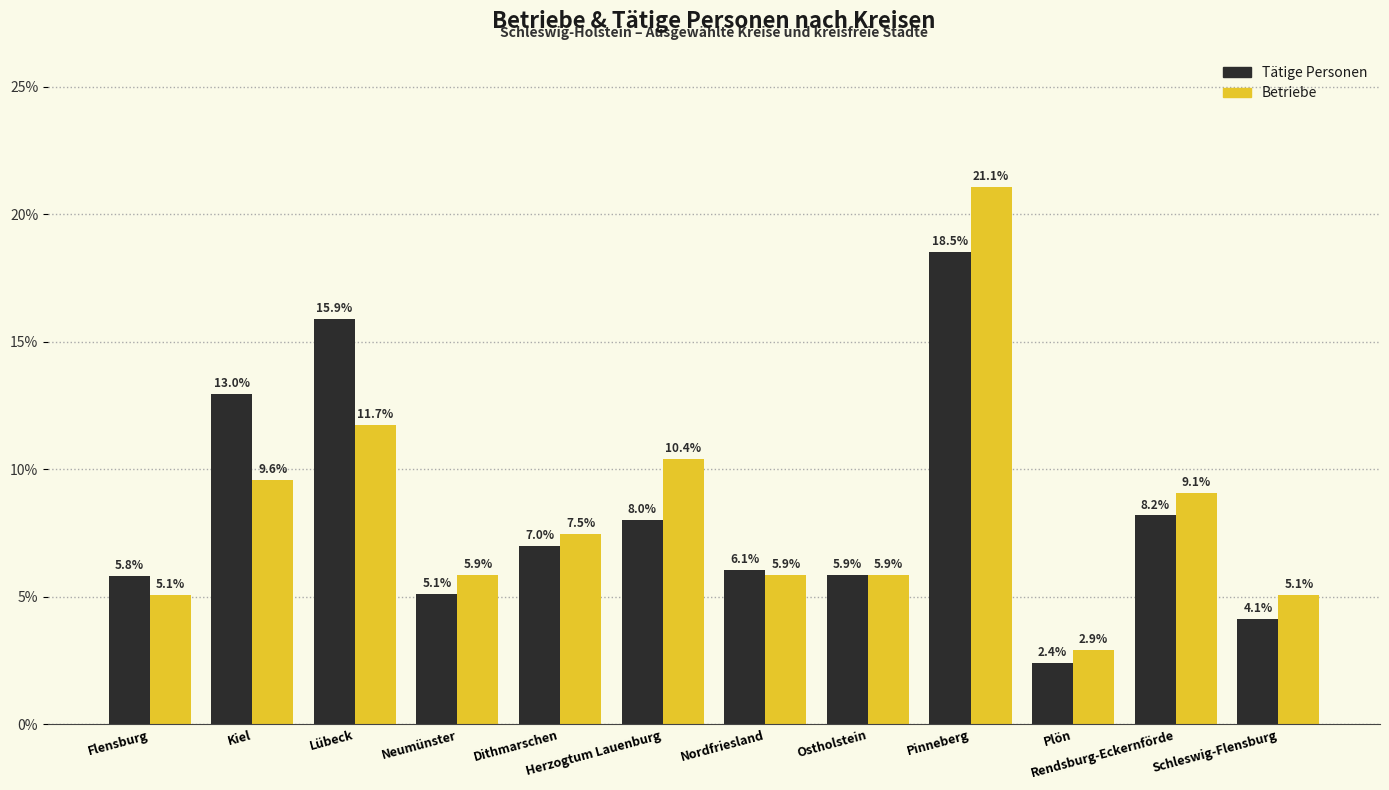

Which series changed the most between Ostholstein and Pinneberg?

Betriebe